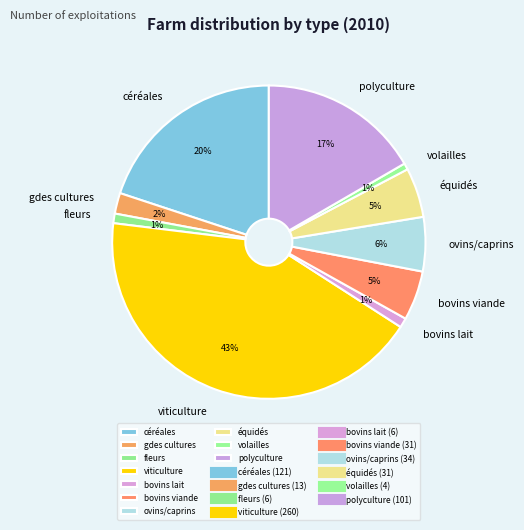

Is there a majority slice in this chart?

No